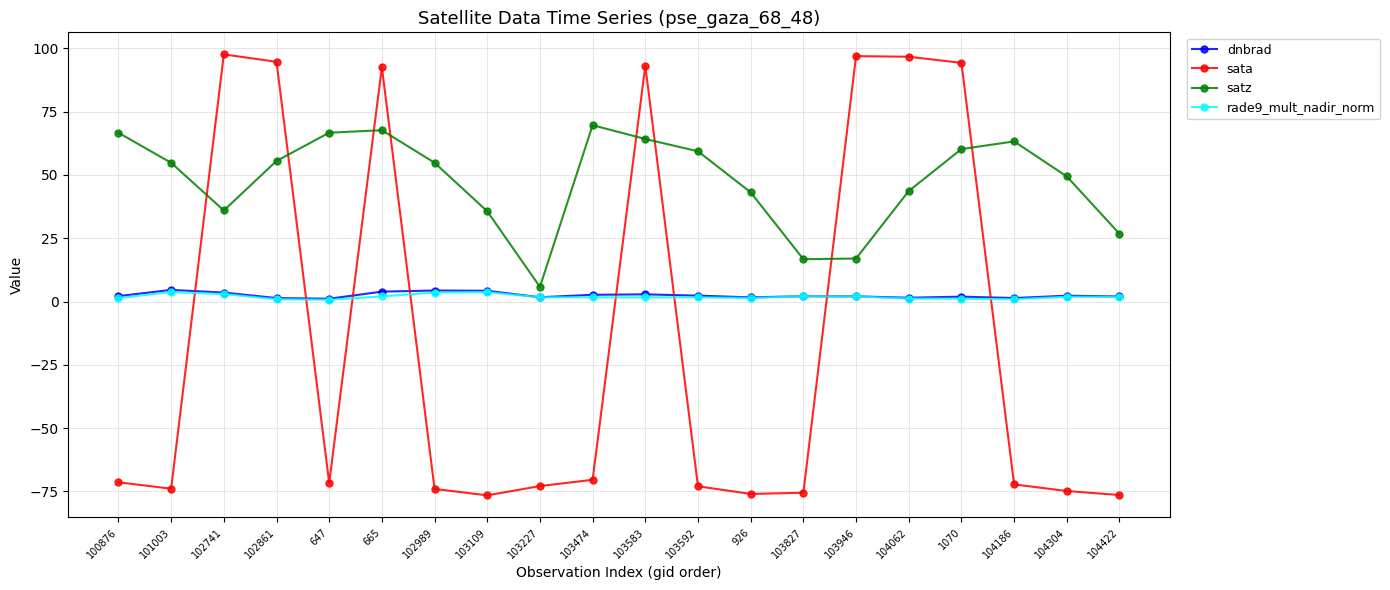

True or false: sata and dnbrad intersect in this chart.

True